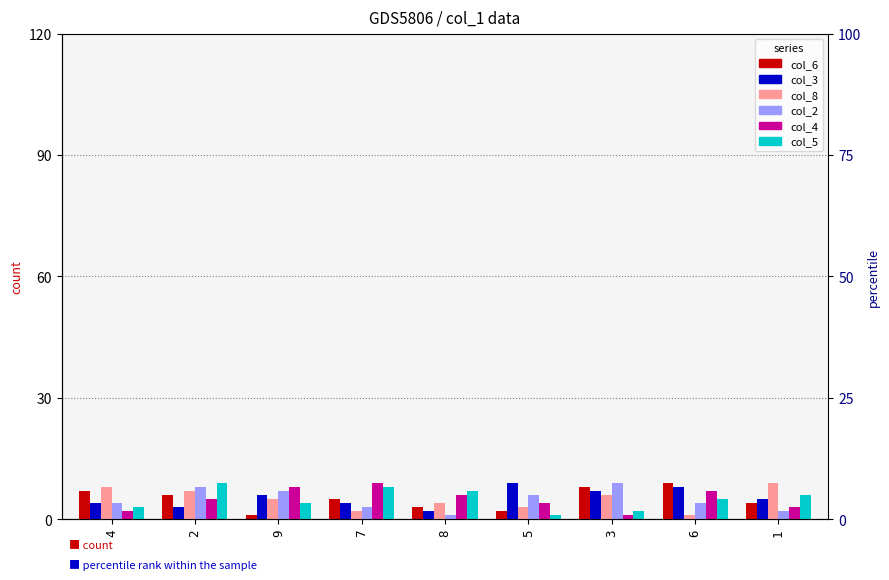

How many distinct data groups are displayed?

6